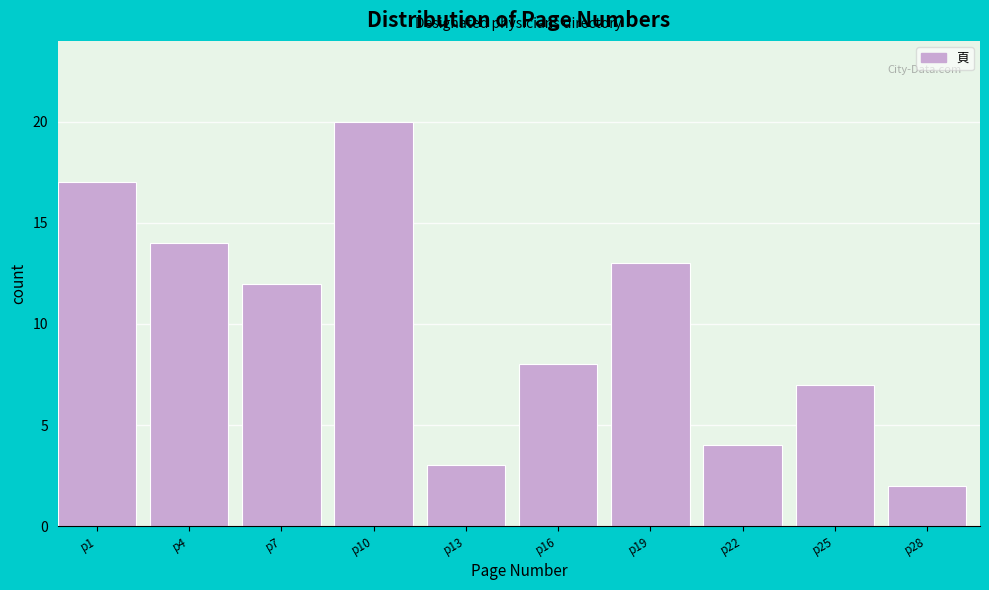

Reading right to left, list all the values displayed in this chart.

2	7	4	13	8	3	20	12	14	17